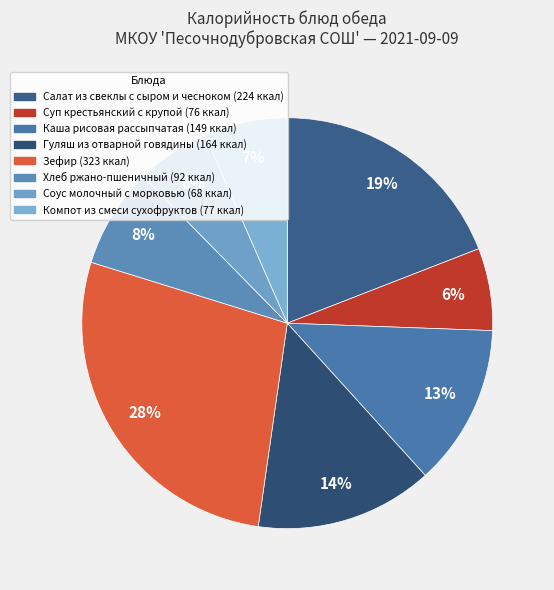

Which has a higher value, Компот из смеси сухофруктов or Каша рисовая рассыпчатая?

Каша рисовая рассыпчатая